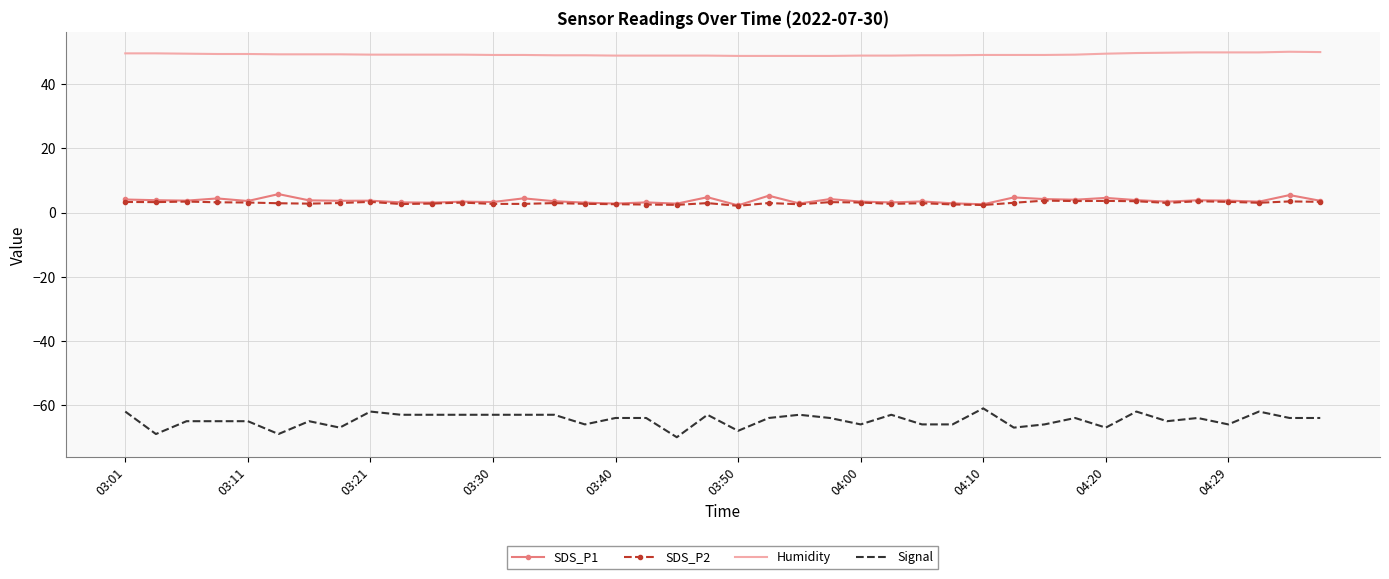

What is the sum of all SDS_P2 values?

120.1